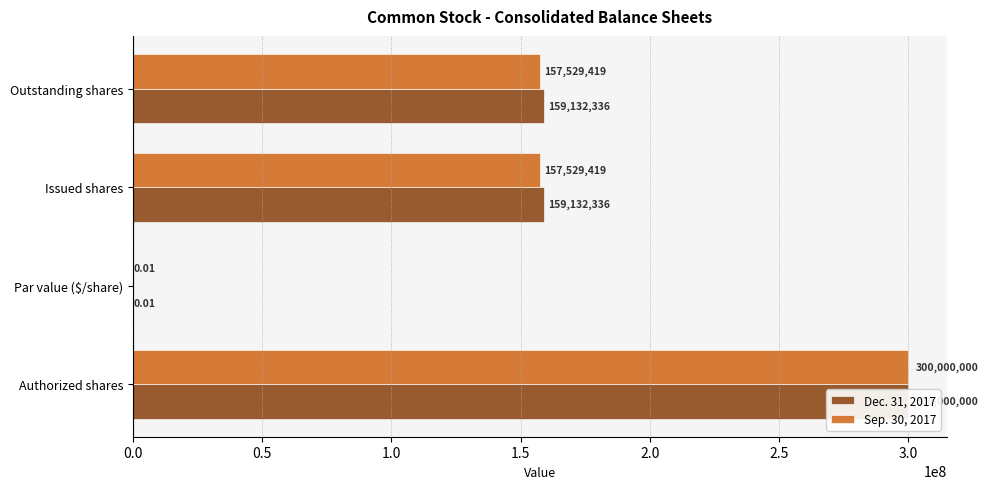

How many bars are there in total?

8